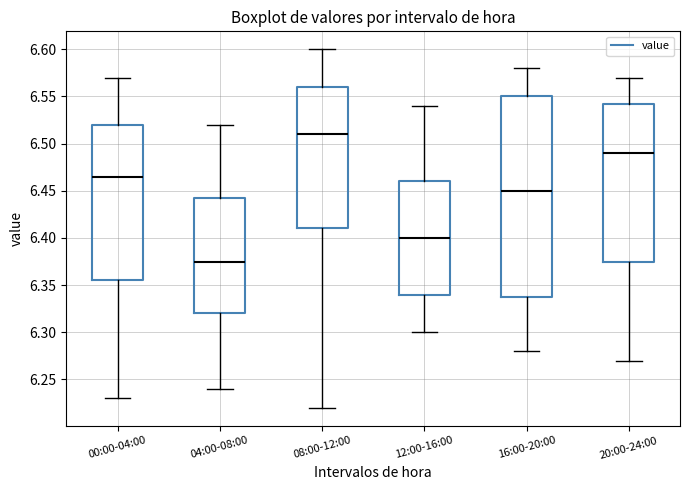

Reading left to right, read every box against the y-axis: the position of its median line, the range the box covers, and the ends of its whiskers. The values are not printed on the chart, so give them approximately, as read against the axis.

00:00-04:00: median 6.465, box 6.355 to 6.520, whiskers 6.230 to 6.570
04:00-08:00: median 6.375, box 6.320 to 6.445, whiskers 6.240 to 6.520
08:00-12:00: median 6.510, box 6.410 to 6.560, whiskers 6.220 to 6.600
12:00-16:00: median 6.400, box 6.340 to 6.460, whiskers 6.300 to 6.540
16:00-20:00: median 6.450, box 6.340 to 6.550, whiskers 6.280 to 6.580
20:00-24:00: median 6.490, box 6.375 to 6.545, whiskers 6.270 to 6.570